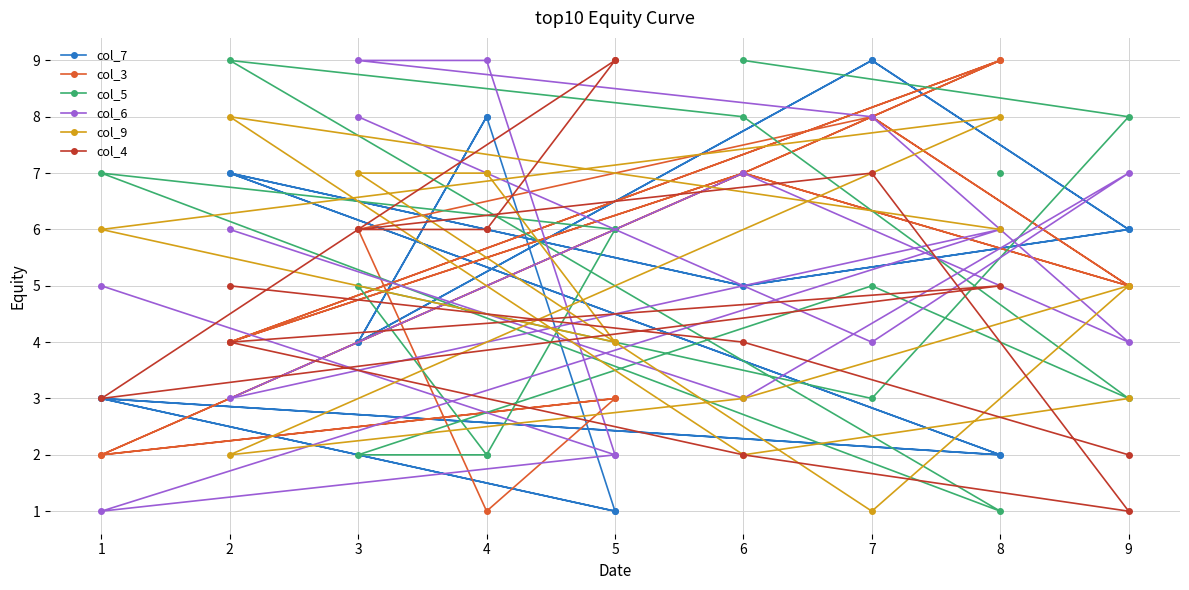

In col_6, how many points are lower than both neighbors (excluding endpoints)?

6